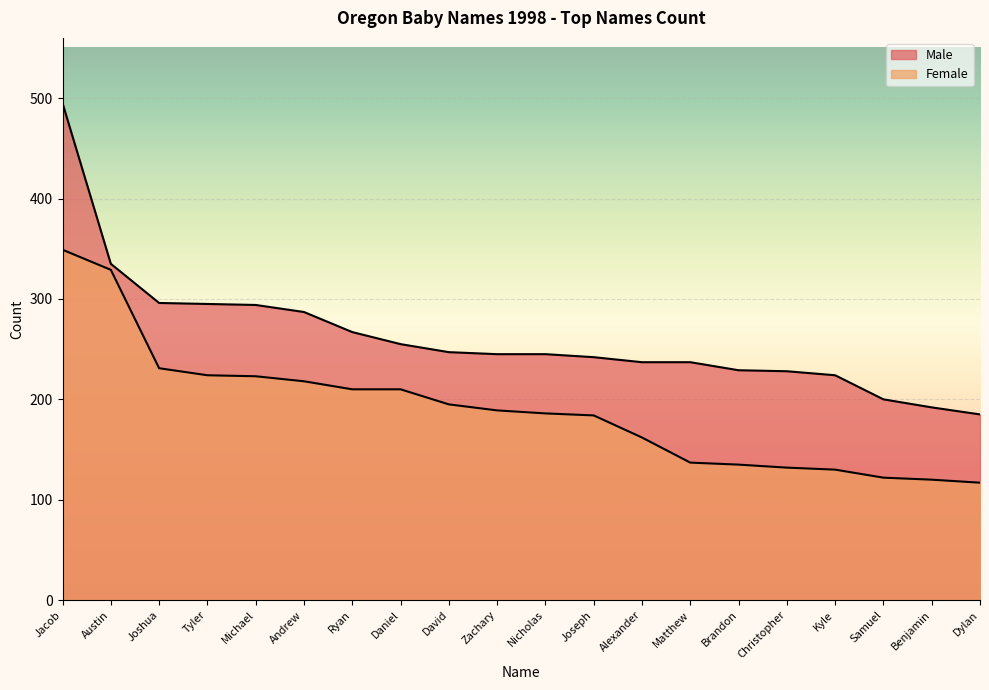

Reading right to left, list all the values displayed in this chart.

Male: 185	192	200	224	228	229	237	237	242	245	245	247	255	267	287	294	295	296	335	495
Female: 117	120	122	130	132	135	137	162	184	186	189	195	210	210	218	223	224	231	329	349